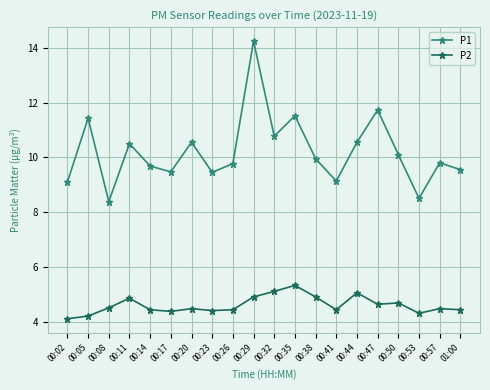

At how many categories does at least one series exceed 13?

1